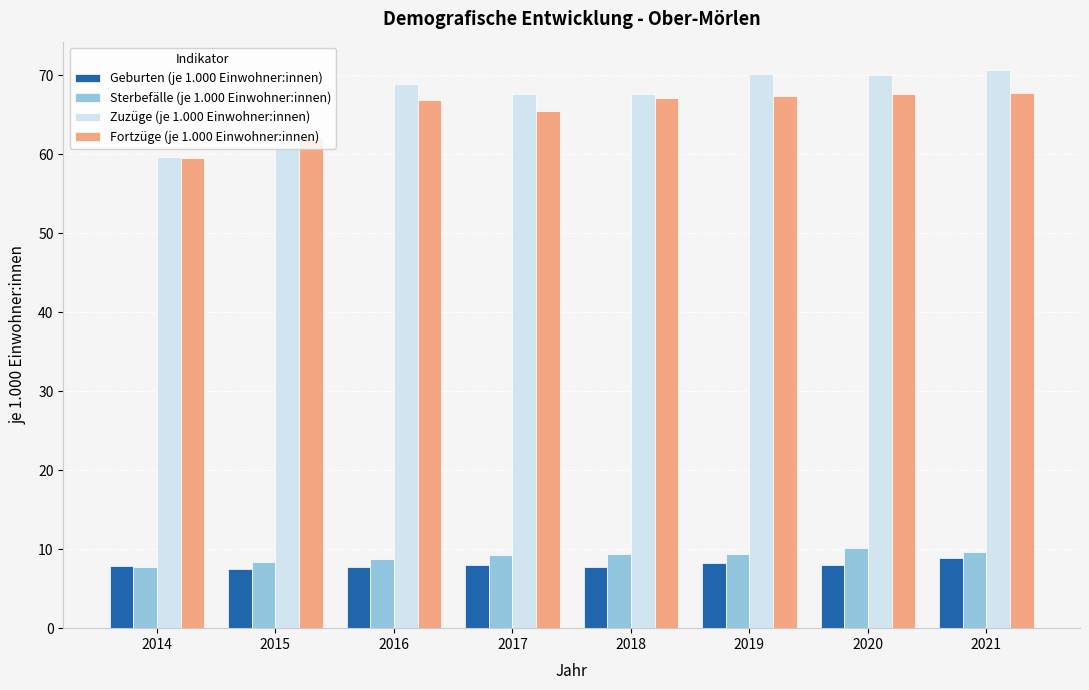

What is the highest value of the Geburten (je 1.000 Einwohner:innen) series?

8.9